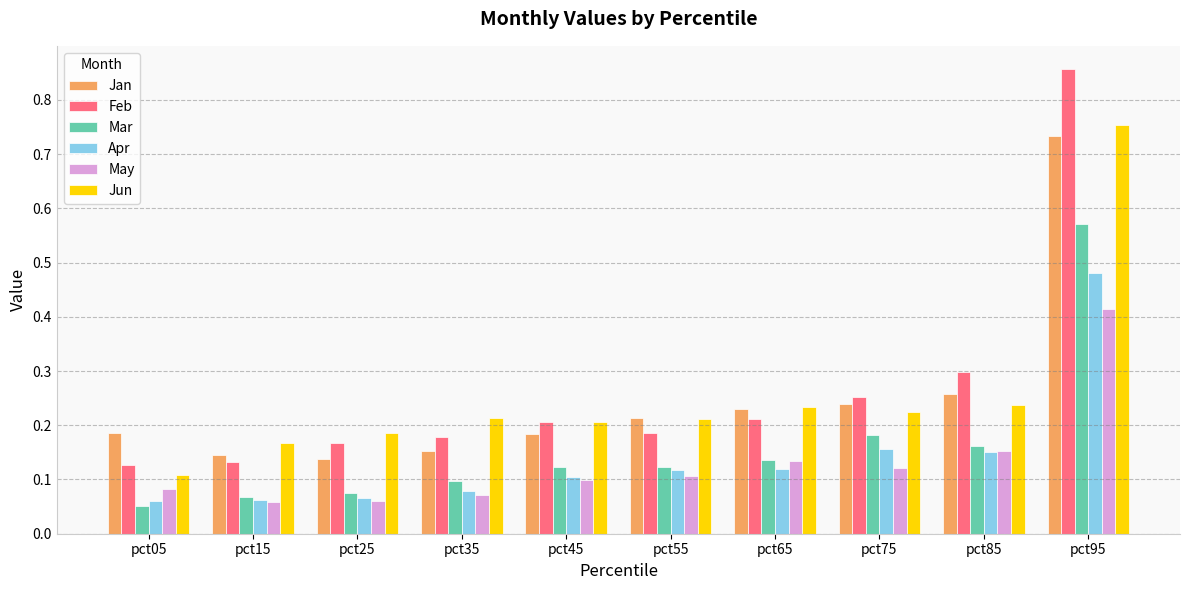

At which category is the sum across all series the highest?

pct95